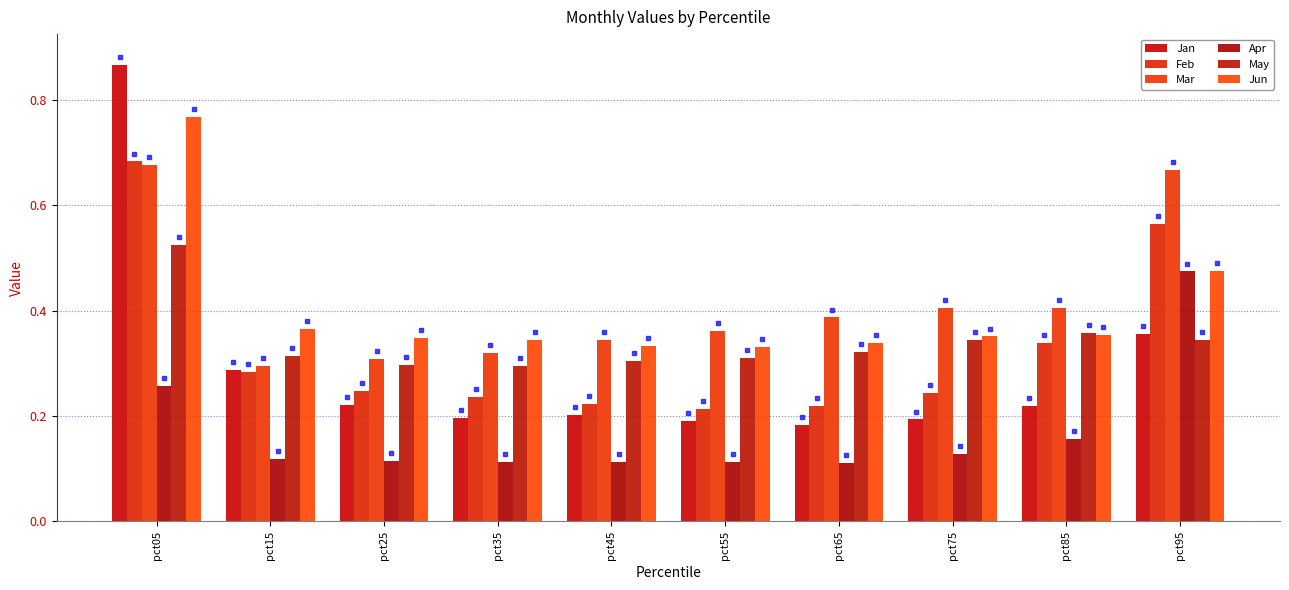

Rank the series at pct25 from lowest to highest value.

Apr, Jan, Feb, May, Mar, Jun